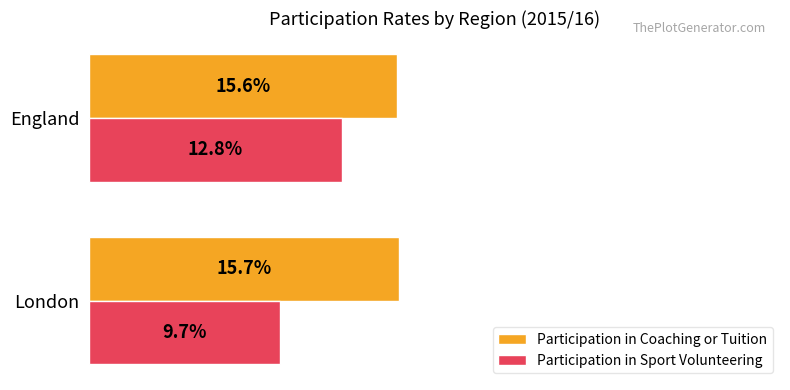

What are all the series names shown in the legend?

Participation in Coaching or Tuition, Participation in Sport Volunteering